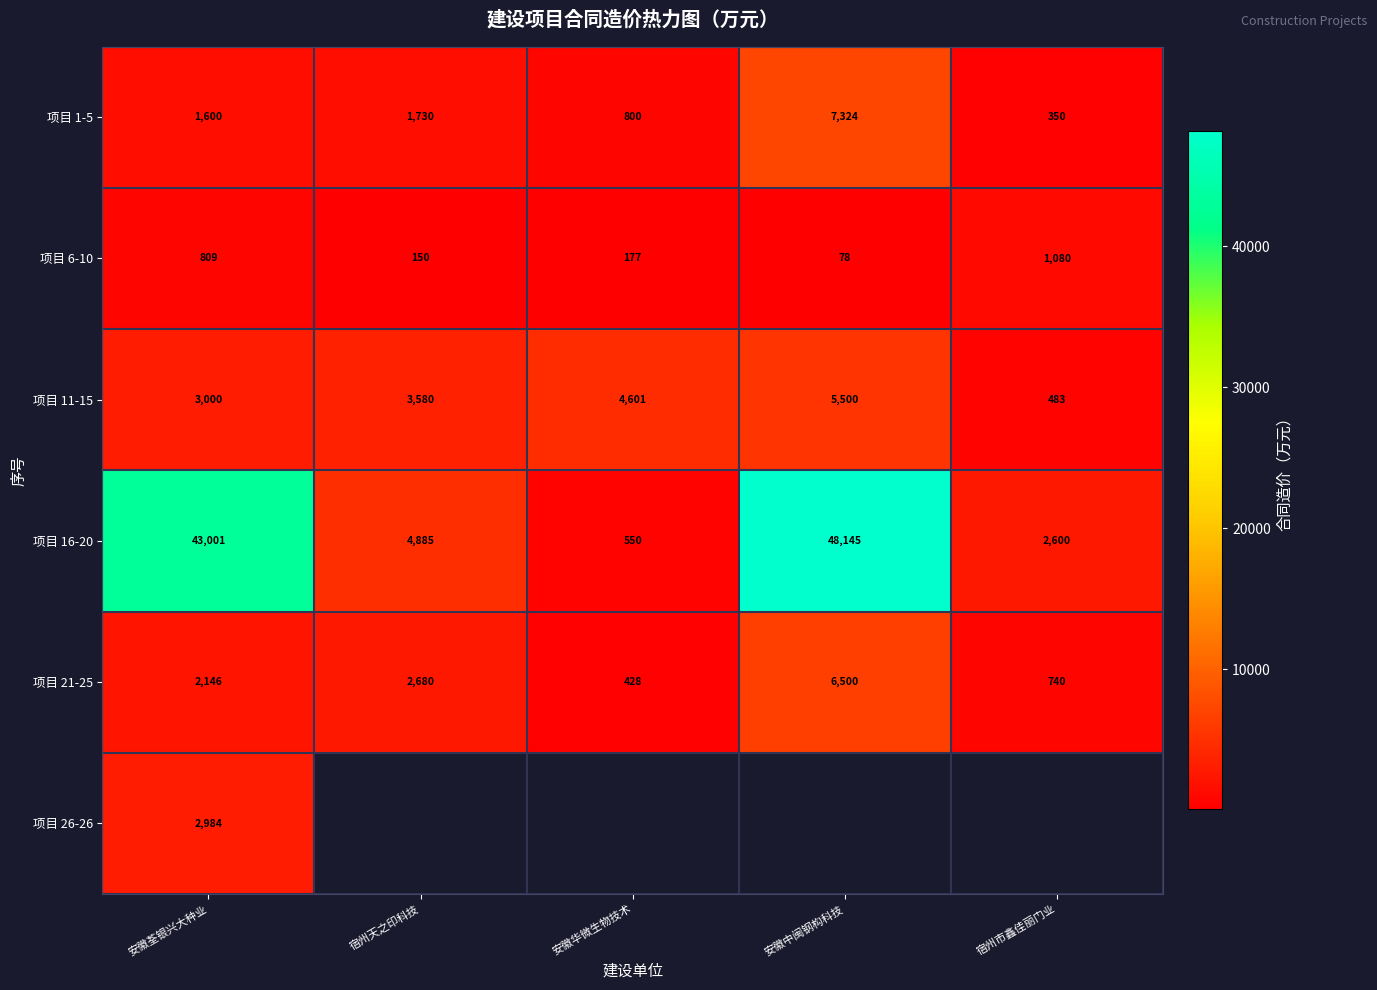

Rank the categories by 项目 21-25 value from lowest to highest.

安徽华微生物技术, 宿州市鑫佳丽门业, 安徽荃银兴大种业, 宿州天之印科技, 安徽中闽钢构科技